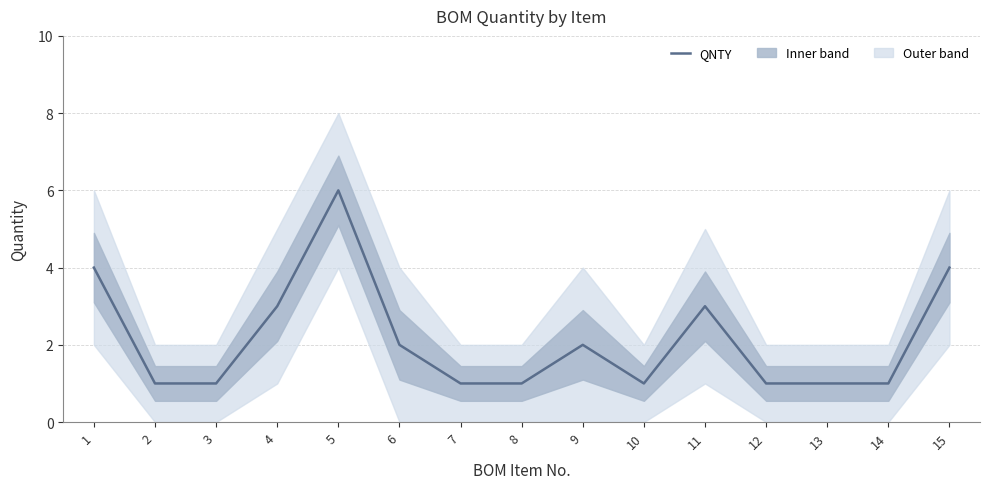

What is the value of the 13th point from the left?

1